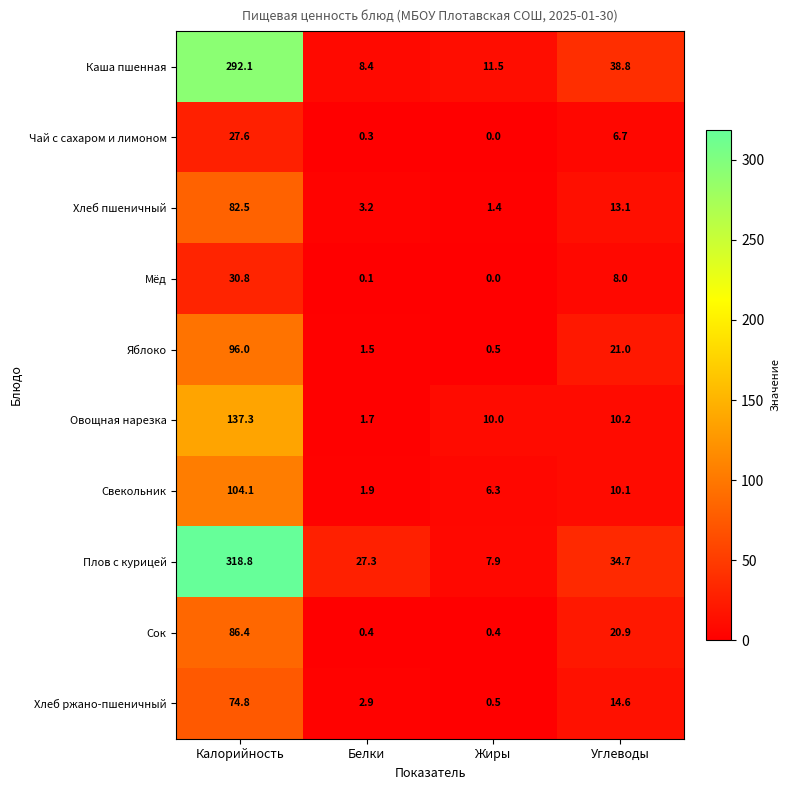

List the series in order of their peak value, highest first.

Плов с курицей, Каша пшенная, Овощная нарезка, Свекольник, Яблоко, Сок, Хлеб пшеничный, Хлеб ржано-пшеничный, Мёд, Чай с сахаром и лимоном